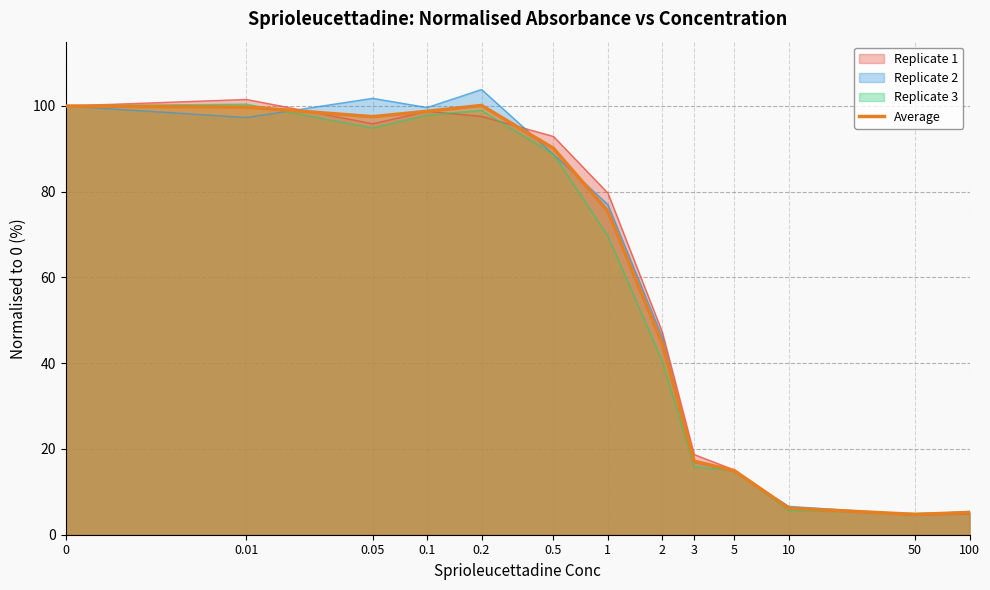

How many data points does each series have?

13